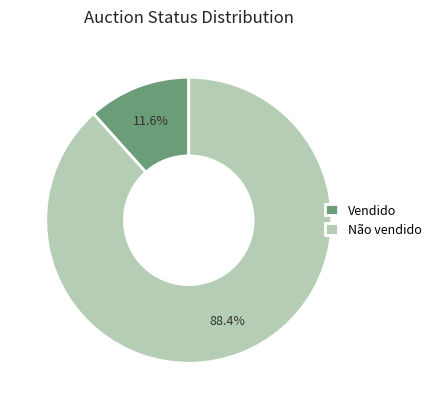

Is it true that Não vendido is 88% of the pie?

True